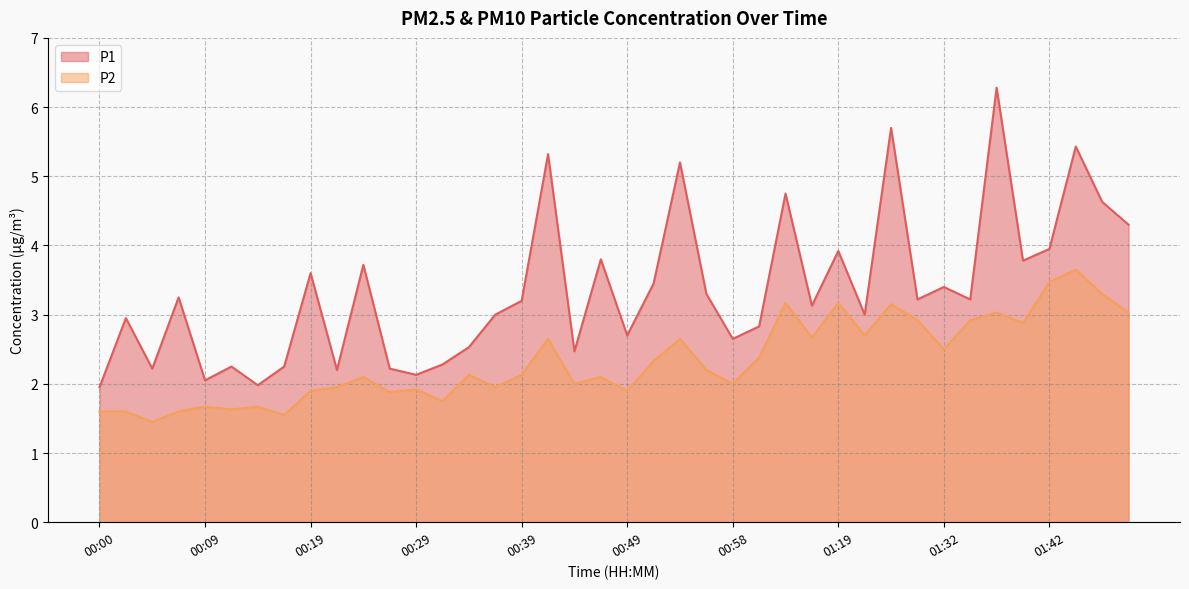

True or false: P1 and P2 cross at least once.

False